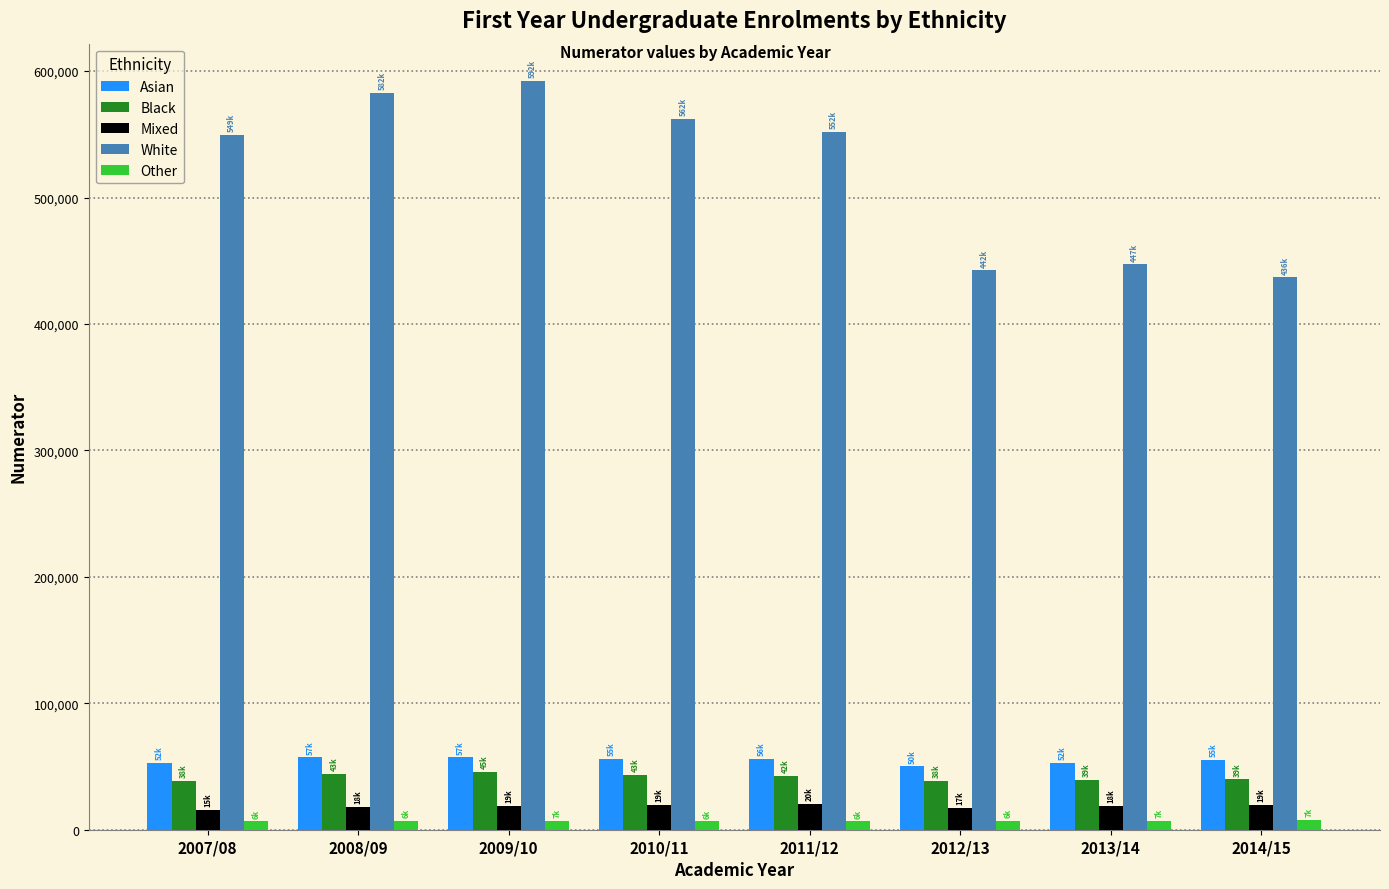

True or false: White has a value of 629894 at 2013/14.

False